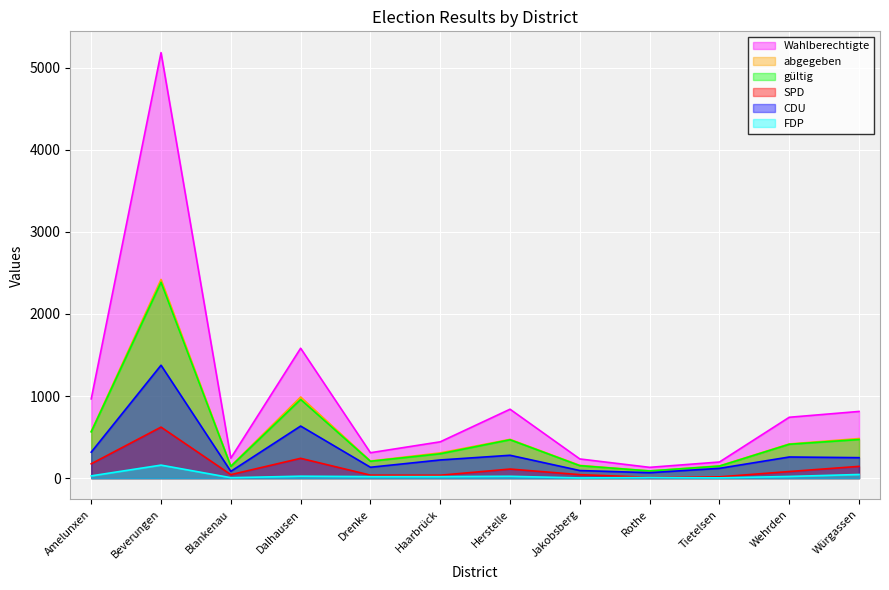

Is it true that SPD equals 37 at Drenke?

True